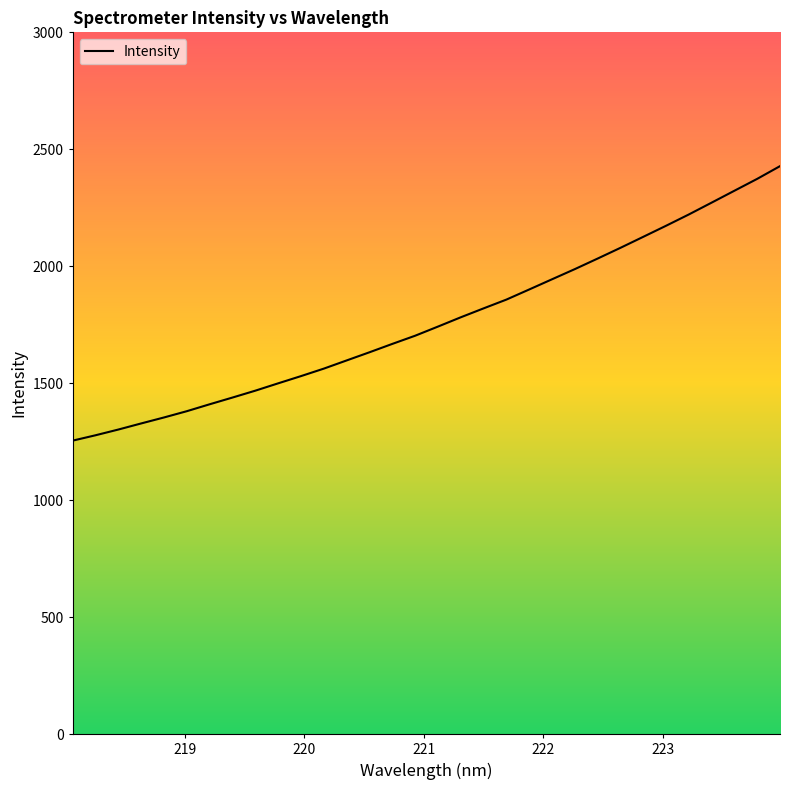

Is it true that the value at 27 is 3501.5?

False